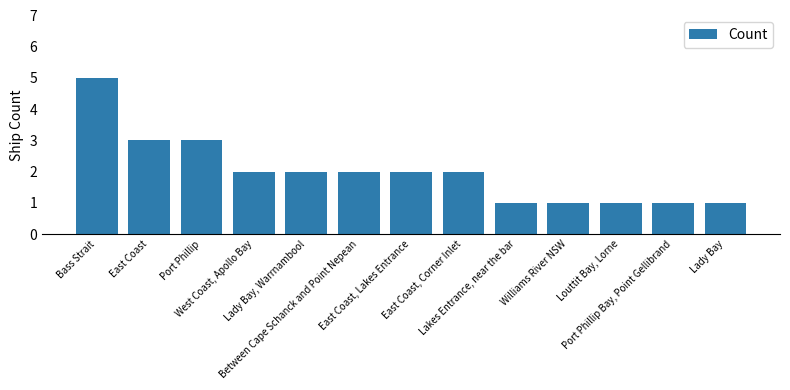

At which category does the chart reach its peak across all series?

Bass Strait